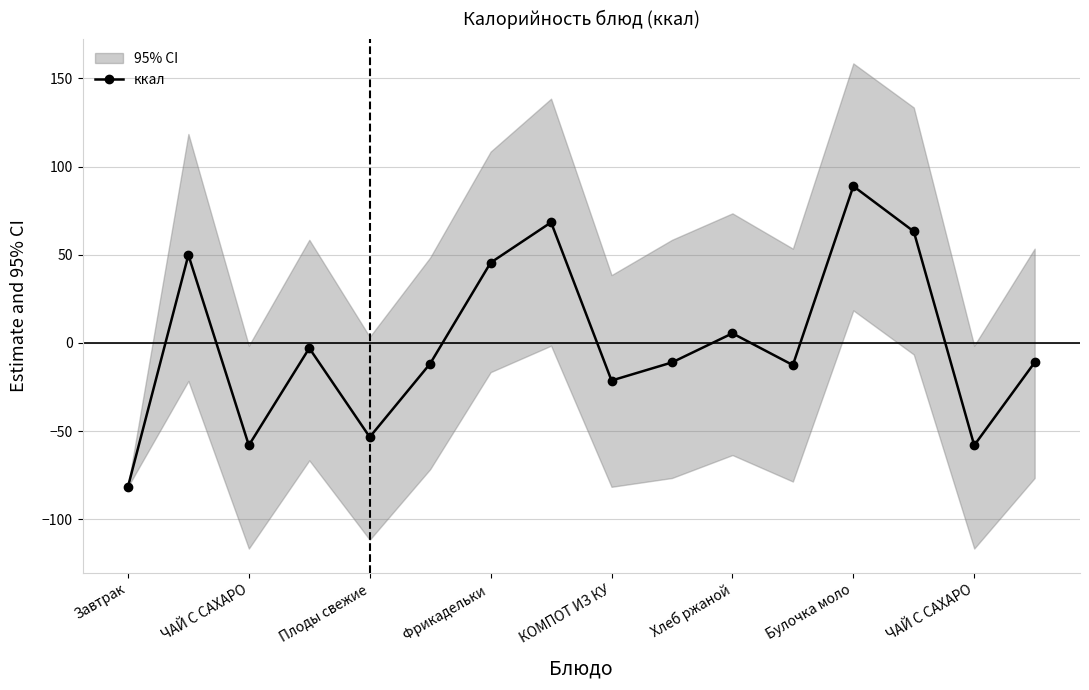

Reading right to left, extract all data points from this chart.

-11.0	-58.0	63.2	88.9	-12.5	5.5	-11.0	-21.3	68.4	45.5	-11.7	-53.3	-2.9	-58.0	49.9	-81.5